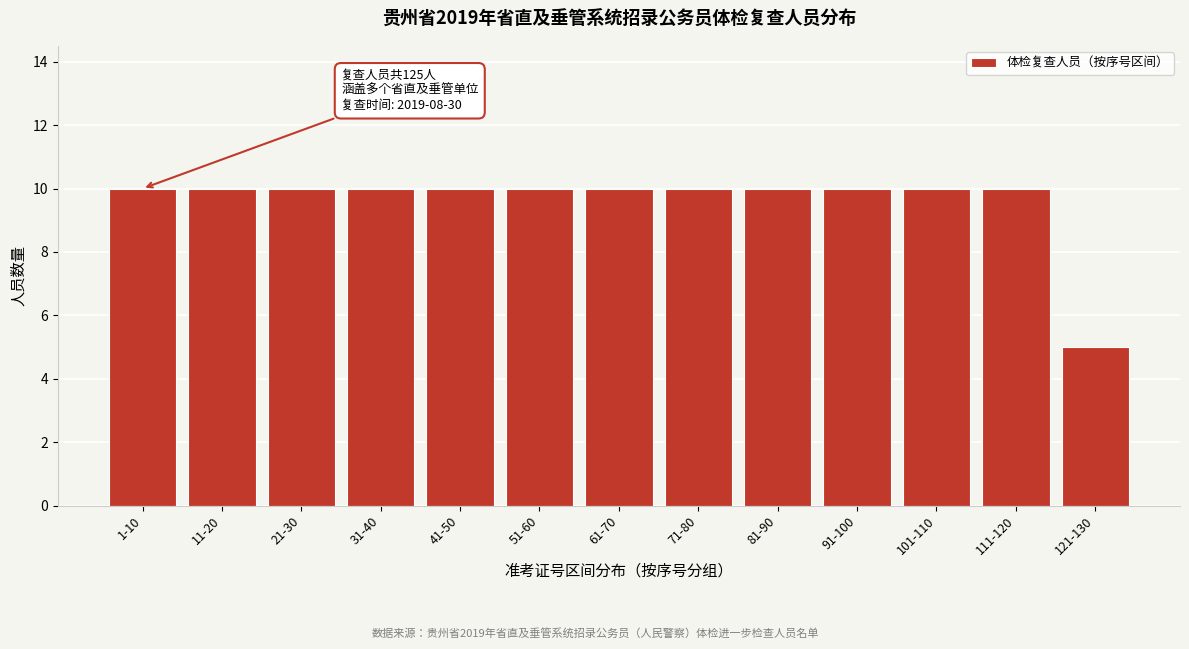

Reading left to right, transcribe all the data shown in this chart.

1-10=10	11-20=10	21-30=10	31-40=10	41-50=10	51-60=10	61-70=10	71-80=10	81-90=10	91-100=10	101-110=10	111-120=10	121-130=5